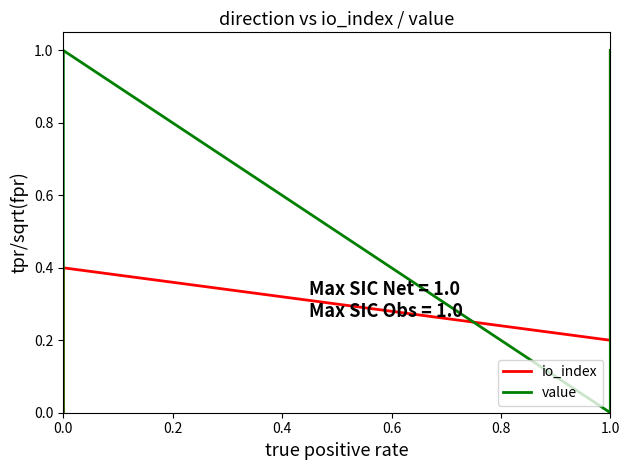

Reading left to right, transcribe all the data shown in this chart.

io_index: 0.0	0.4	0.2	1.0
value: 0.0	1.0	0.0	1.0